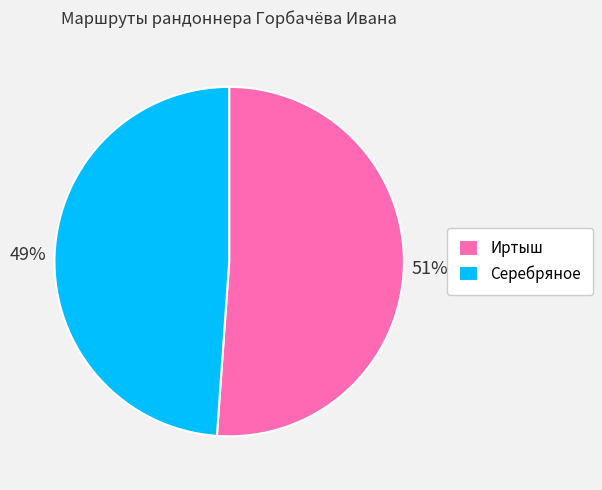

True or false: Иртыш accounts for 51% of the total.

True